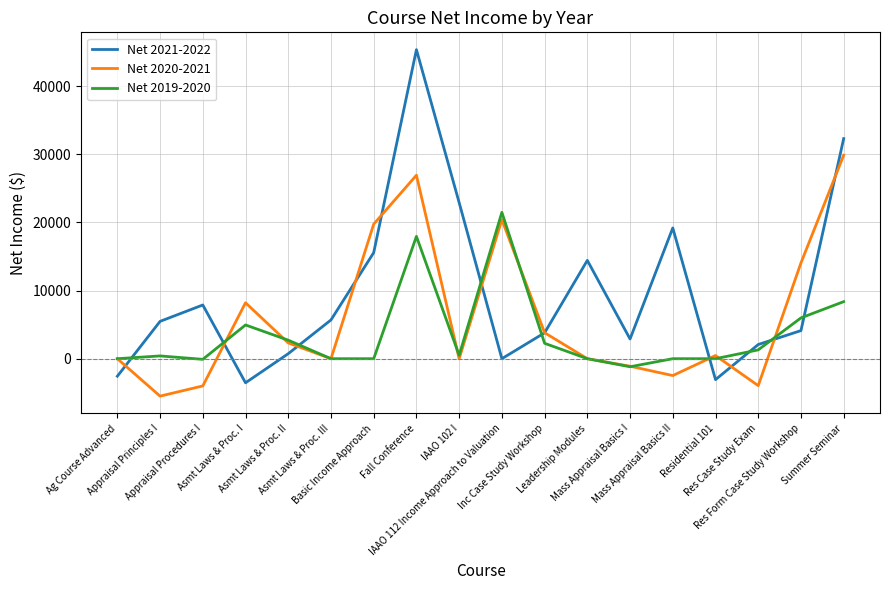

What is the smallest value displayed?

-5494